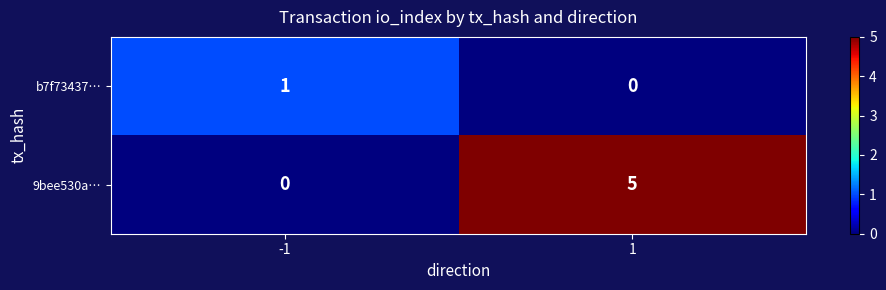

What is the difference between the highest and lowest values at -1?

1